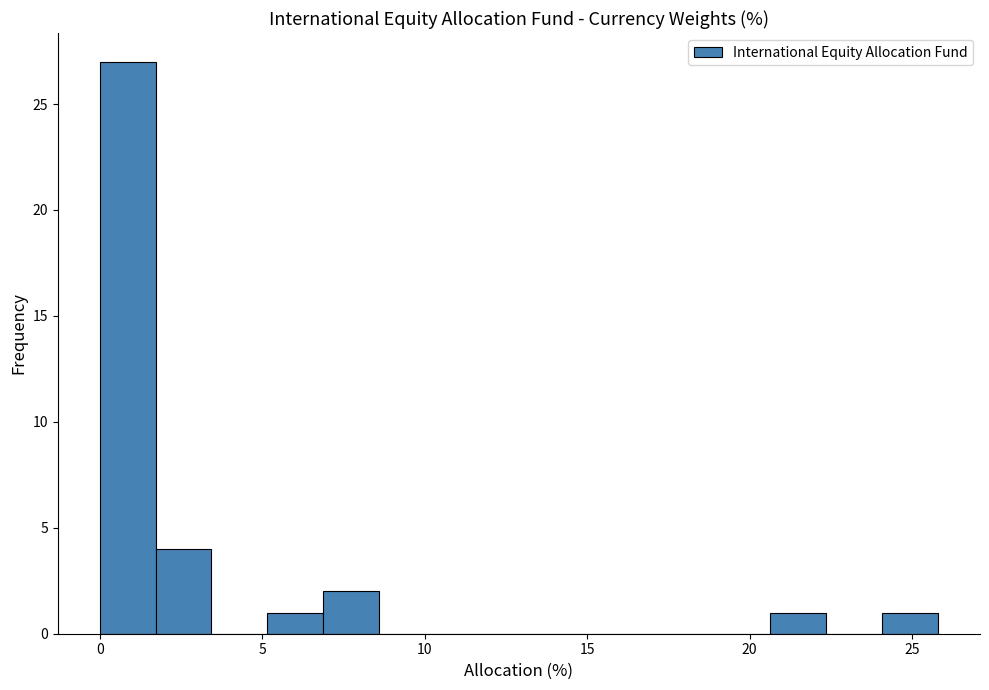

Read against the x-axis, roughly where is the centre of the tallest bar?

1.0